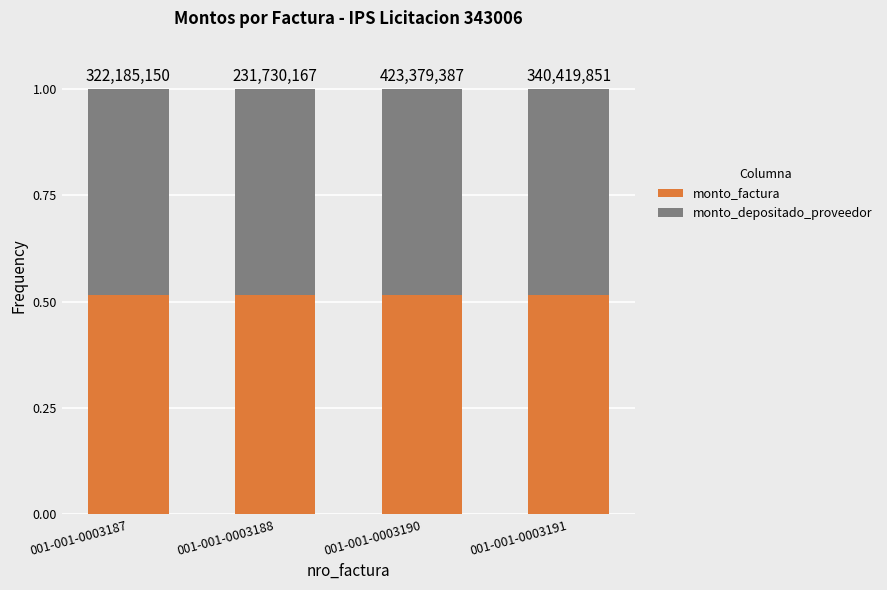

Is it true that monto_factura equals 0.5 at 001-001-0003188?

True